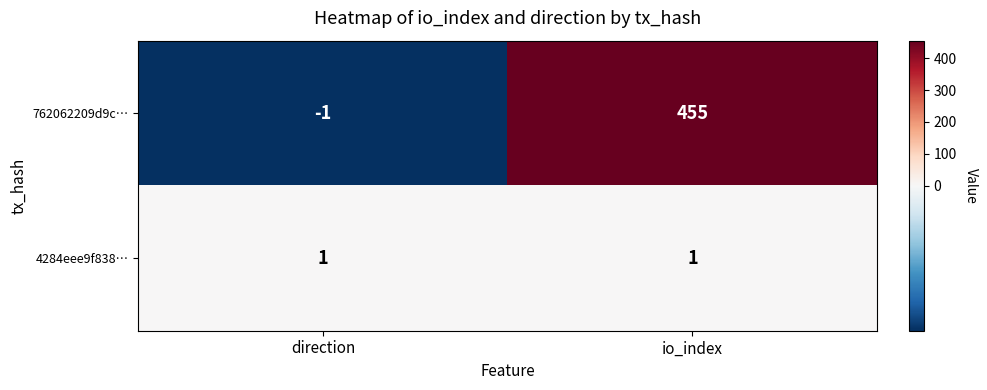

Which category has the lowest value across all series?

direction